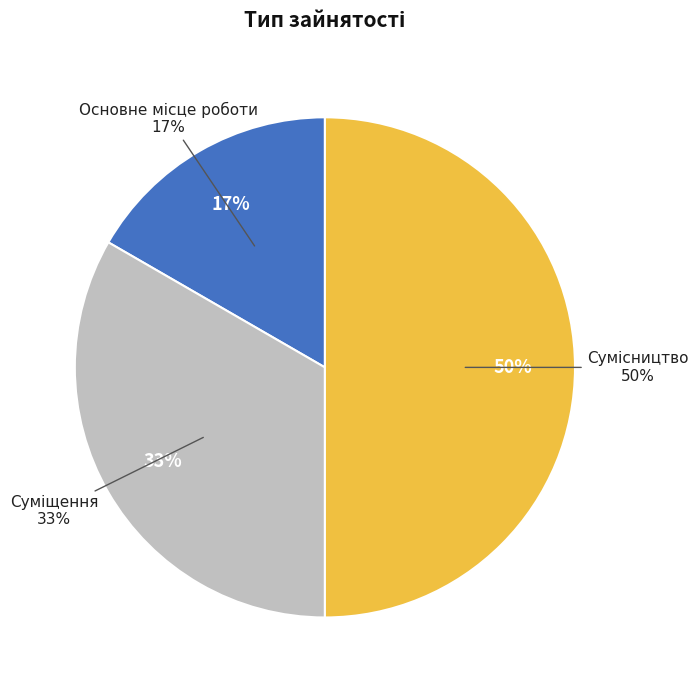

The Суміщення slice represents 33% of the pie. True or false?

True